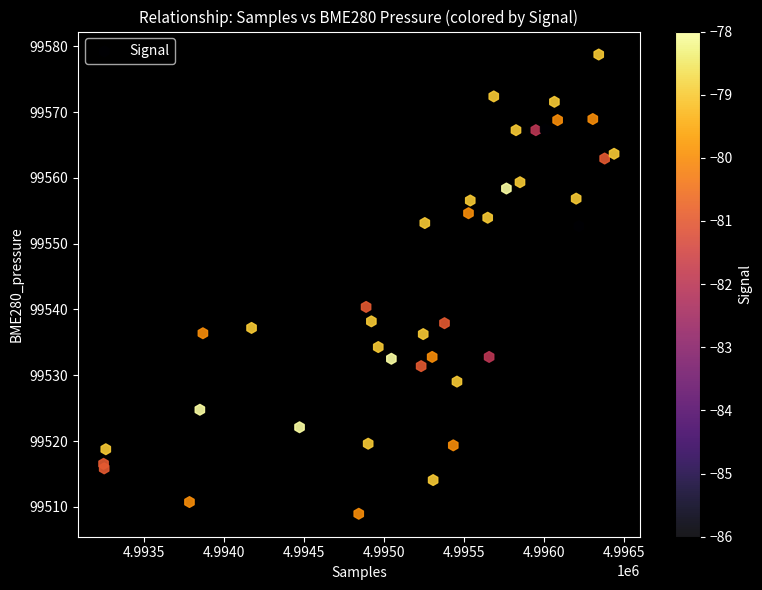

What Y value in the scatter plot is closest to 99543?

99540.4